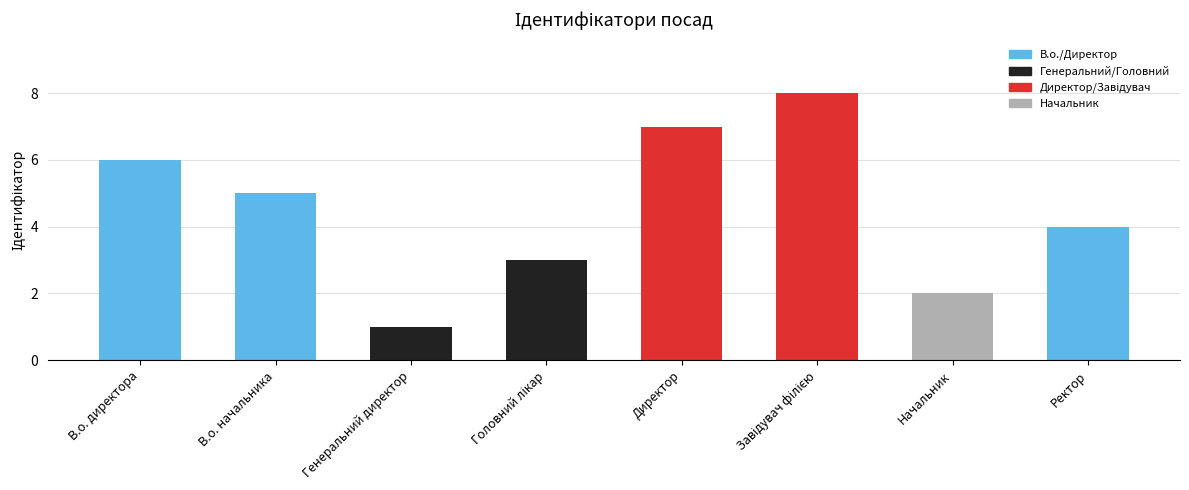

True or false: the data shows 4 at Ректор.

True